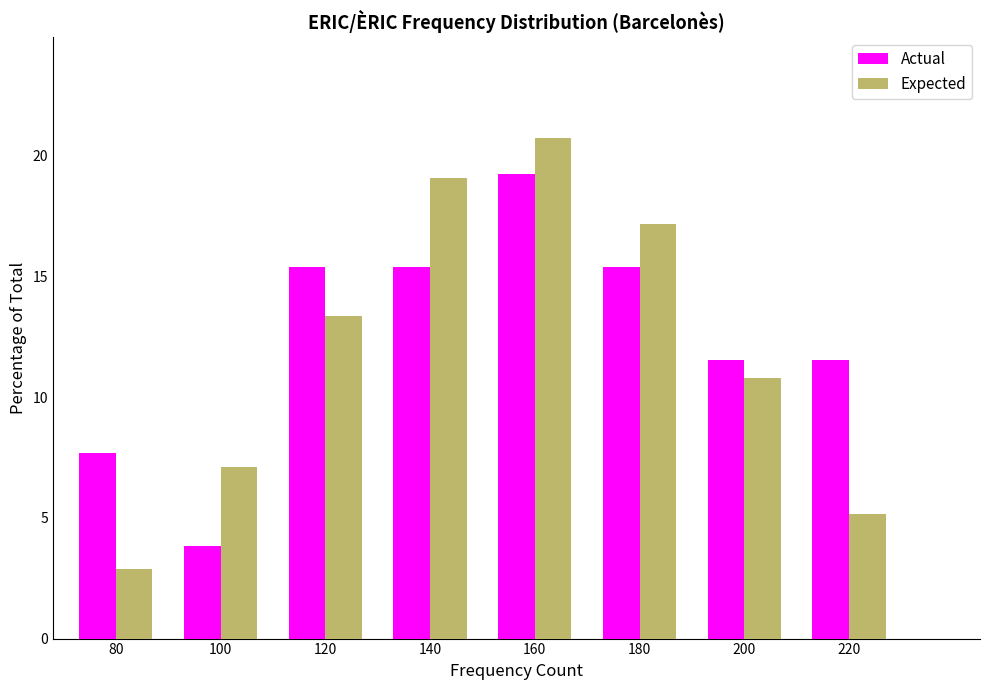

Reading left to right, what are all the values shown in this chart?

Actual: 7.7	3.8	15.4	15.4	19.2	15.4	11.5	11.5
Expected: 2.9	7.1	13.4	19.1	20.8	17.2	10.8	5.2